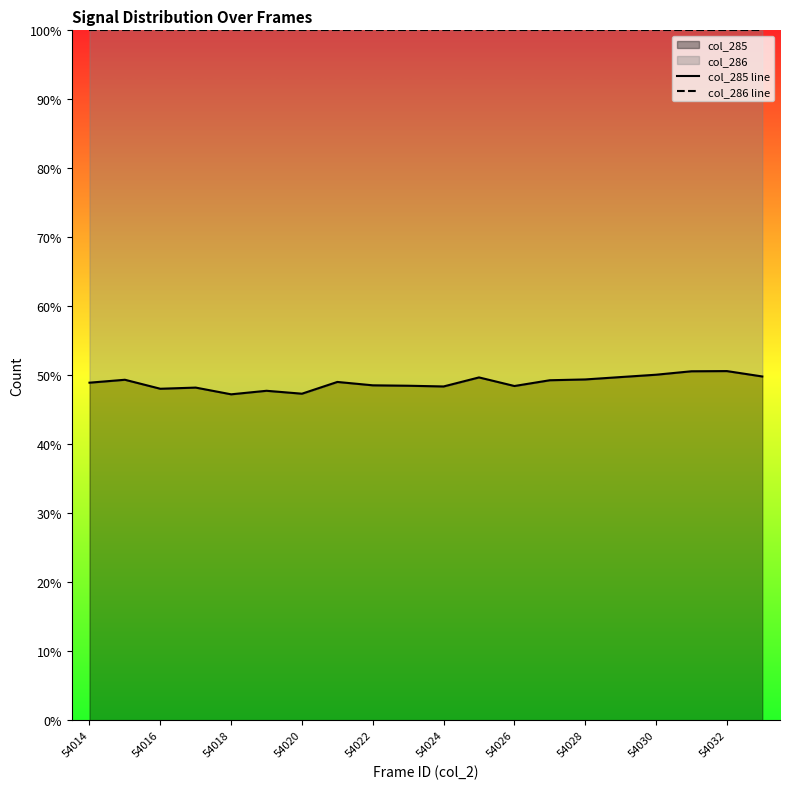

What is the lowest value of the col_285 series?

47.2